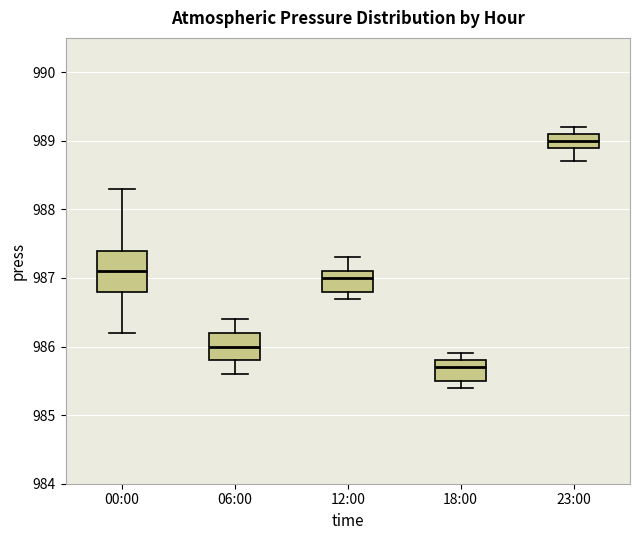

Comparing the boxes themselves (not the whiskers), which one is the tallest?

00:00